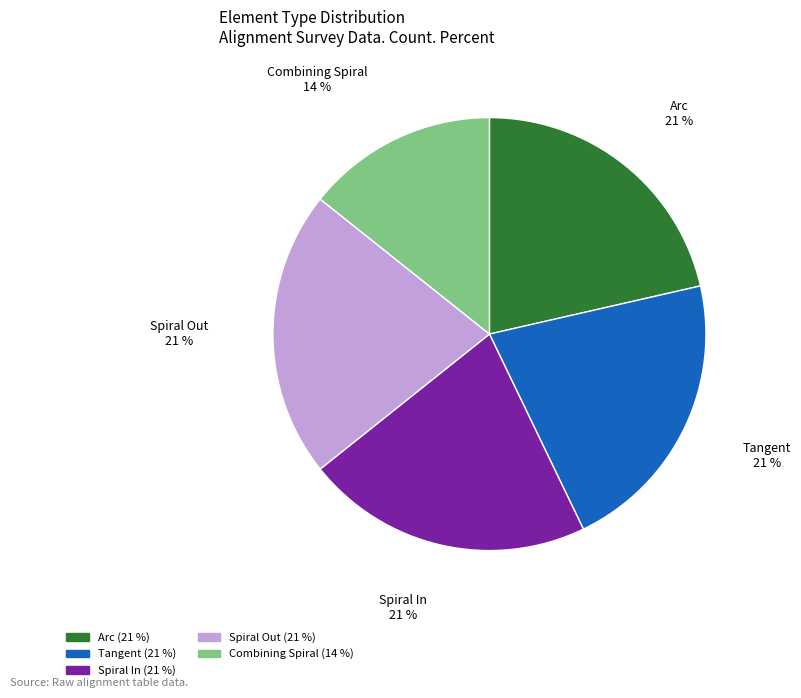

Is there any slice that represents more than half of the pie?

No